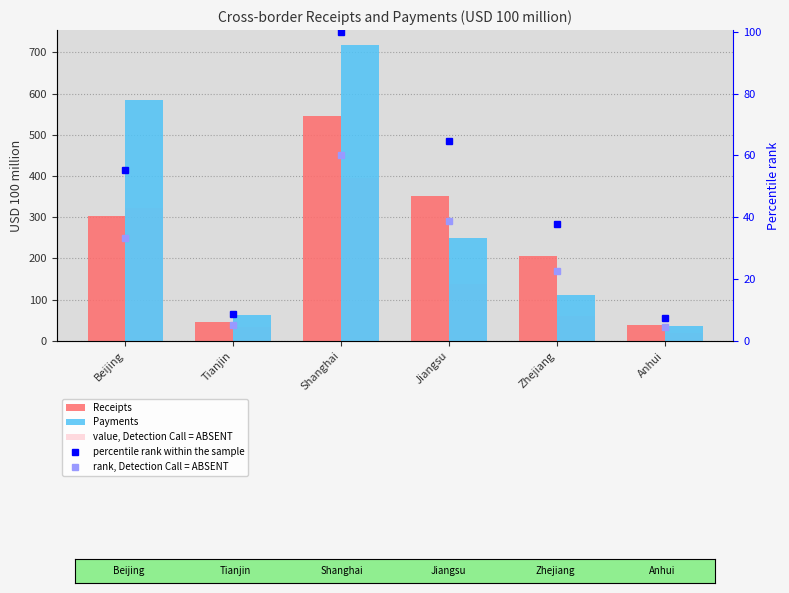

At which category is the sum across all series the highest?

Shanghai